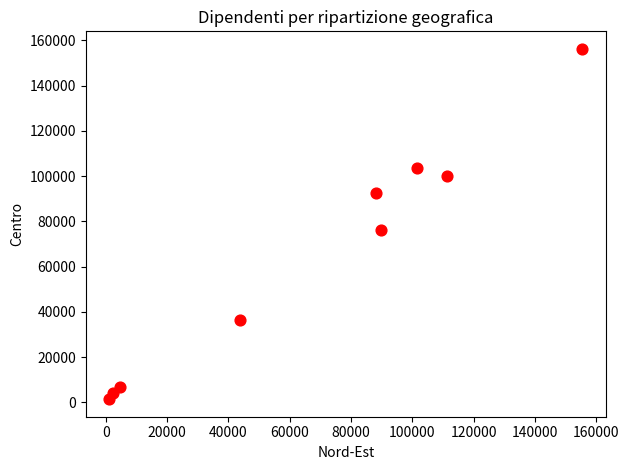

What Y value in the scatter plot is closest to 78874?

76356